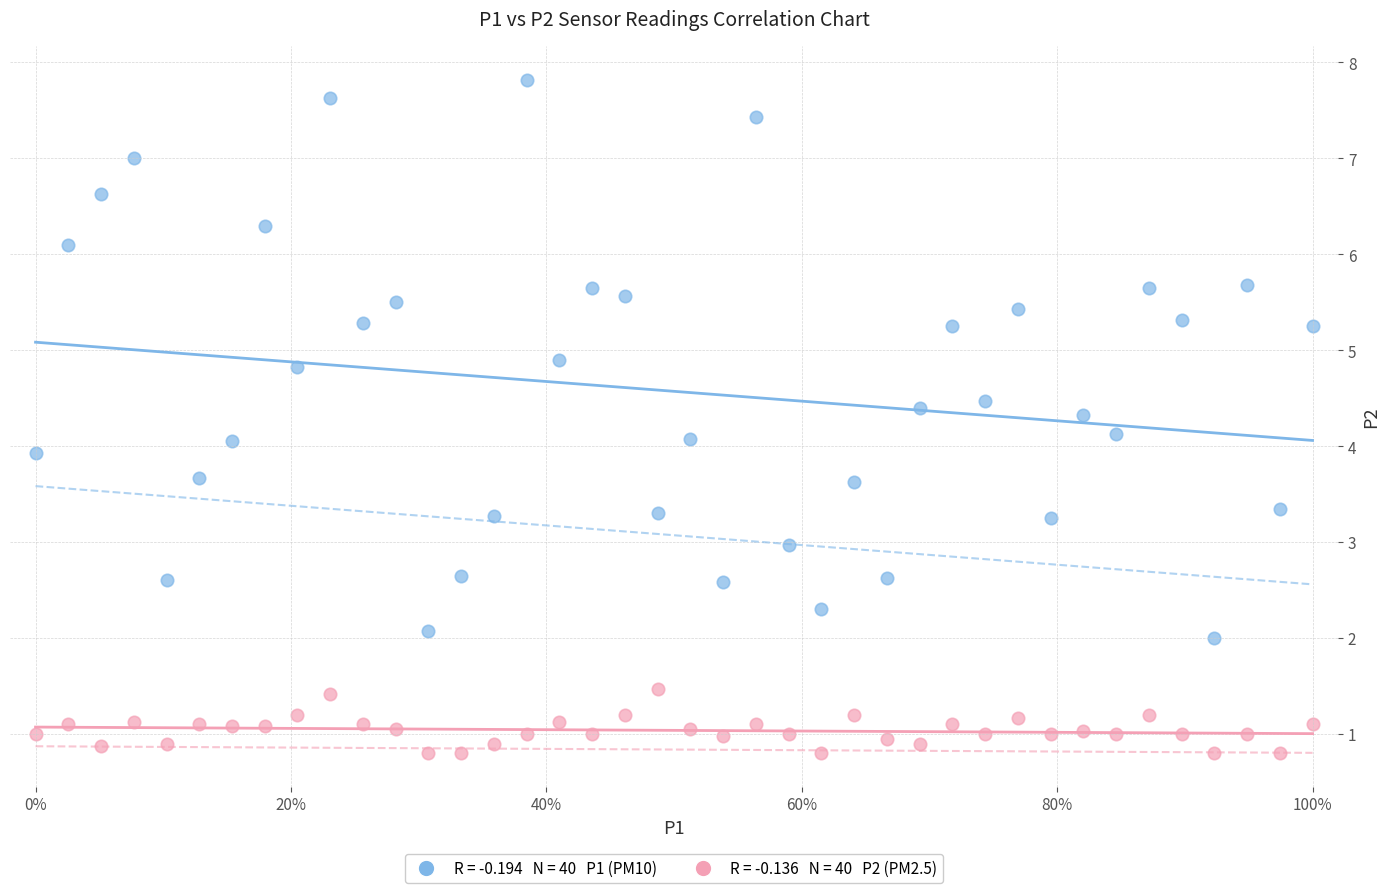

Across all data points, what is the range of Y values (max minus min)?

7.0